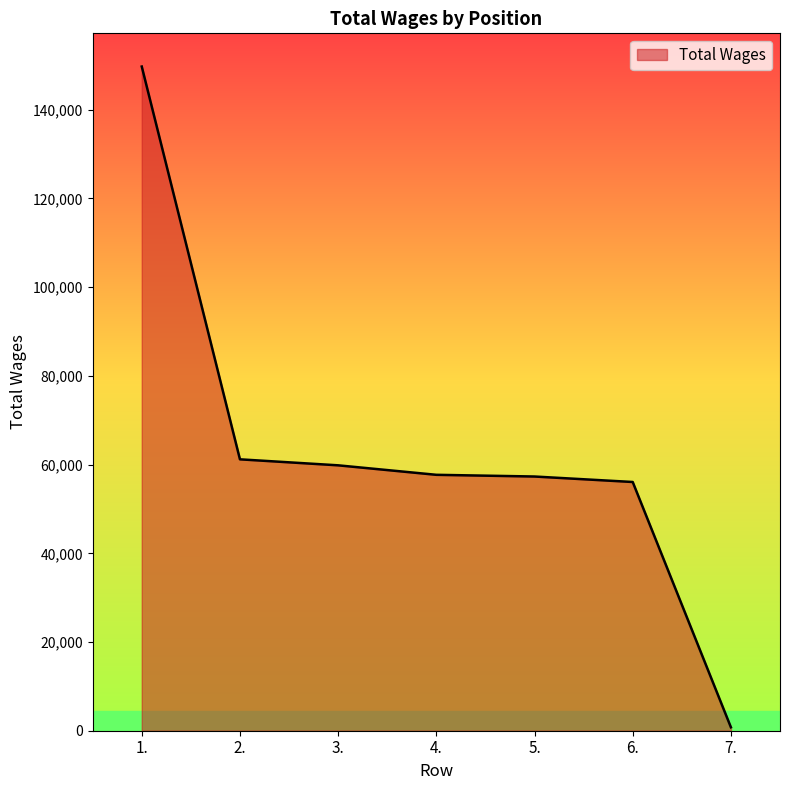

How many distinct data groups are displayed?

1